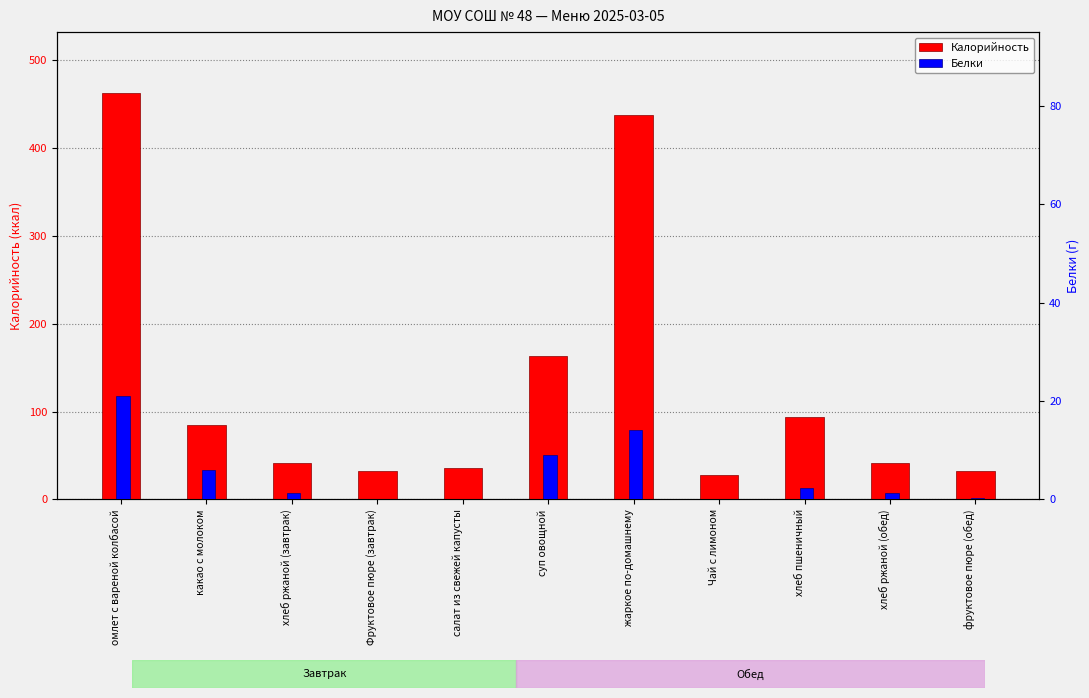

What is the difference between the Калорийность values at хлеб пшеничный and салат из свежей капусты?

57.3